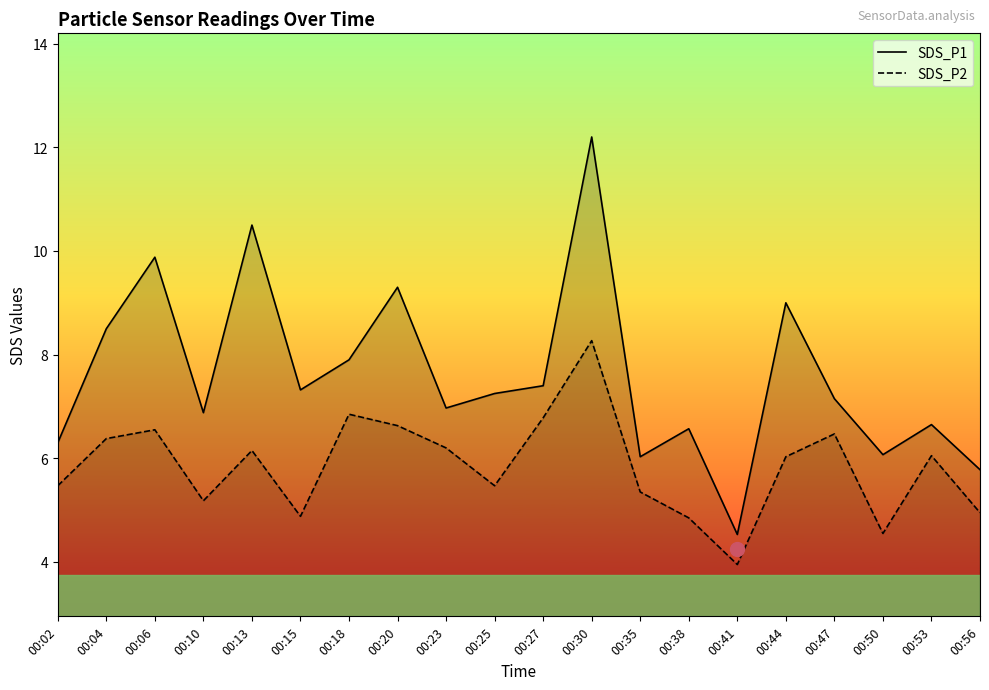

True or false: SDS_P1 and SDS_P2 cross at least once.

False